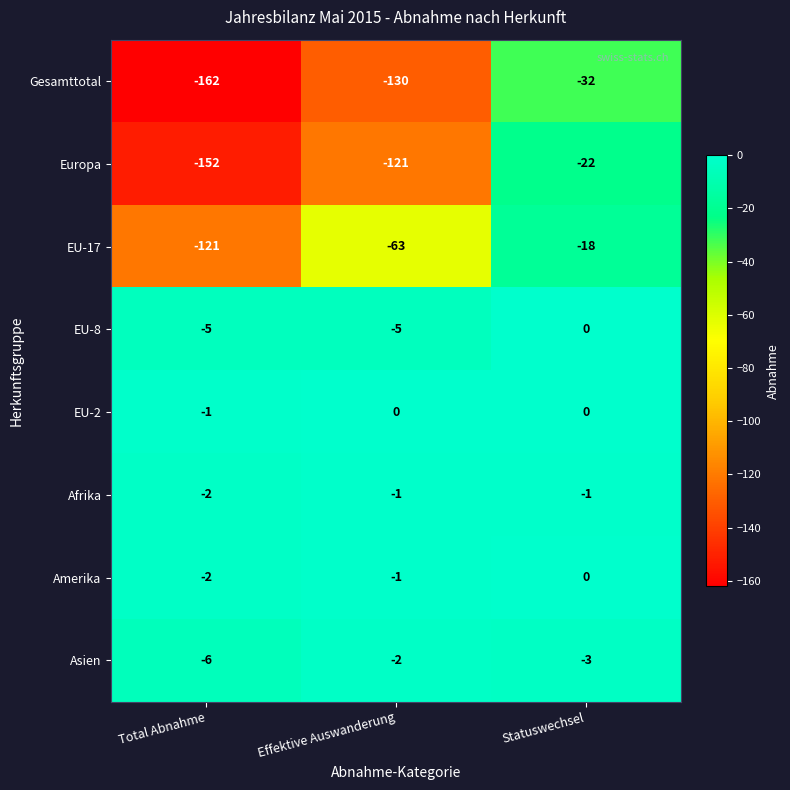

True or false: Afrika has a value of -1 at Total Abnahme.

False